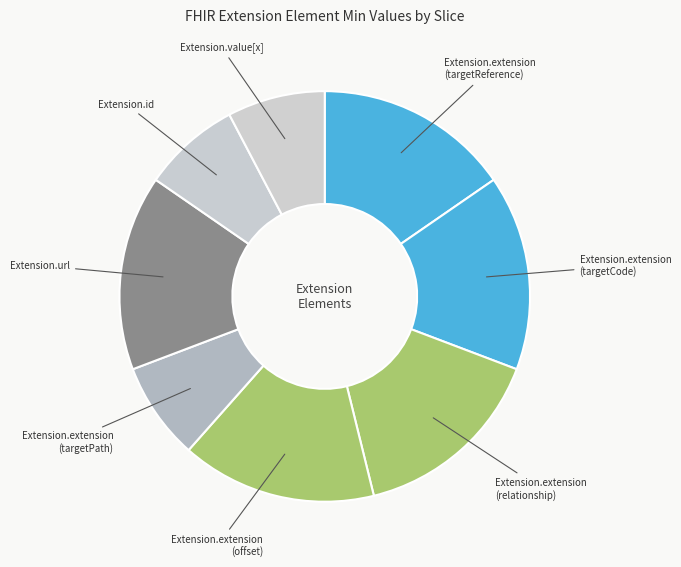

How many segments does this pie chart have?

8